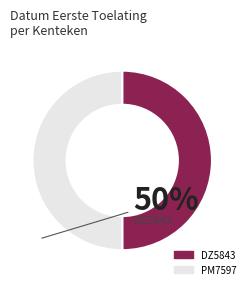

Combined, do DZ5843 and PM7597 account for over 50%?

Yes